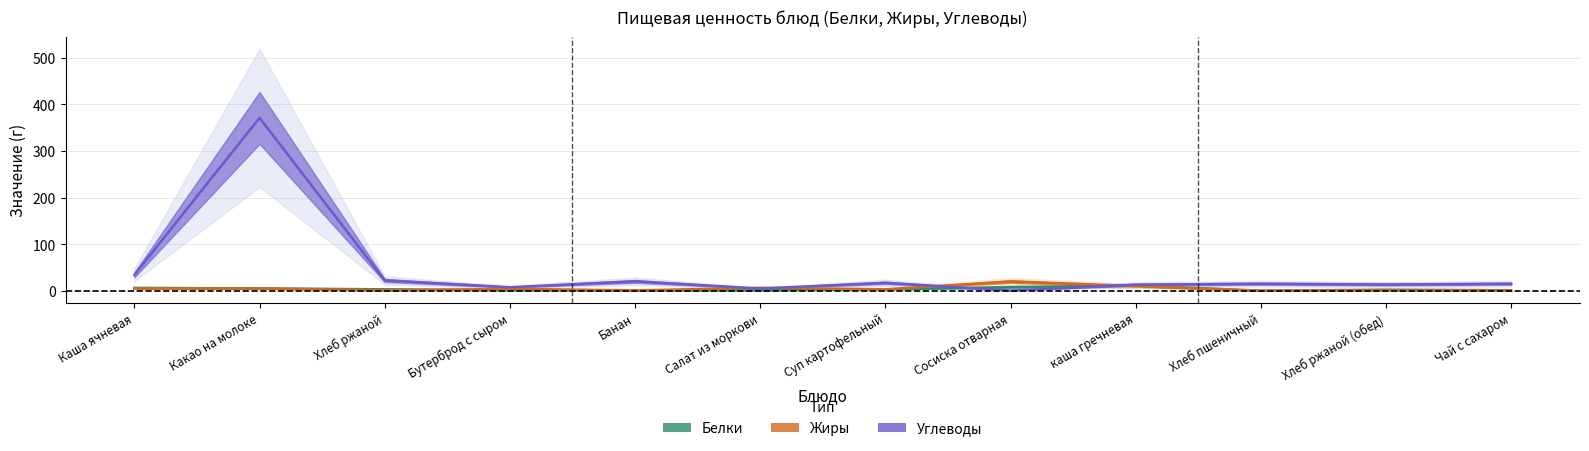

What is the label of the 1st point from the left?

Каша ячневая